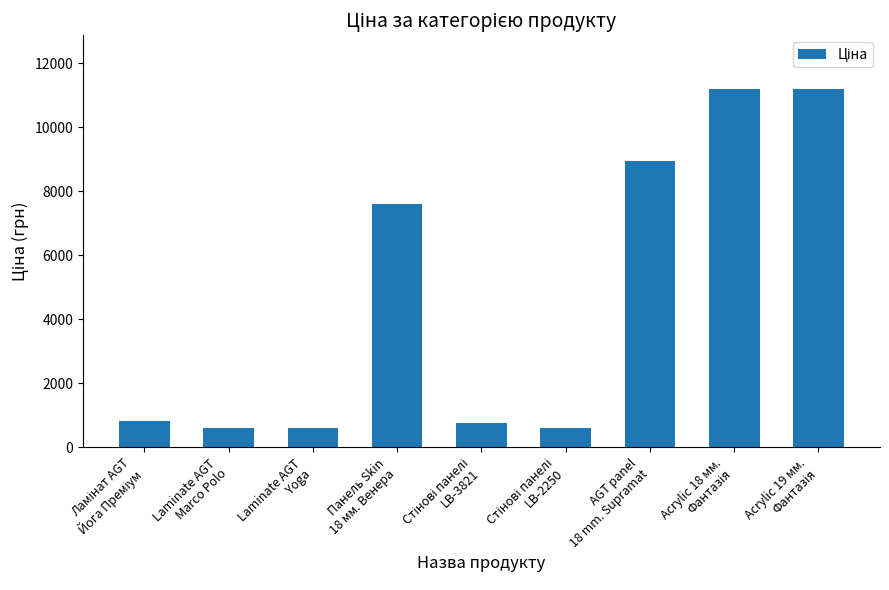

What is the value of the 3rd bar from the left?

589.9